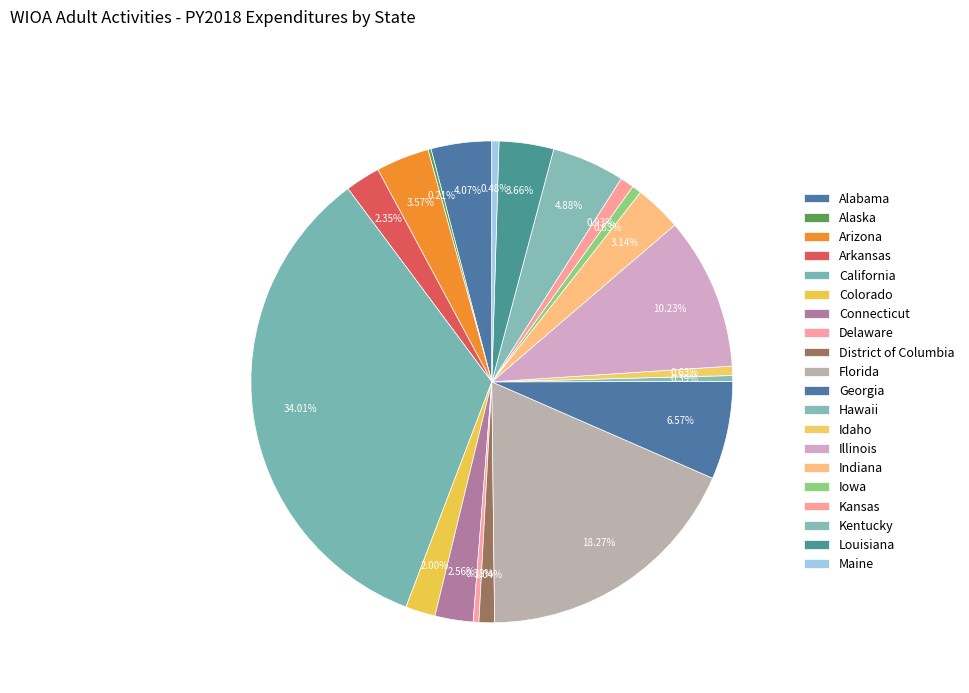

Does any single category account for the majority?

No